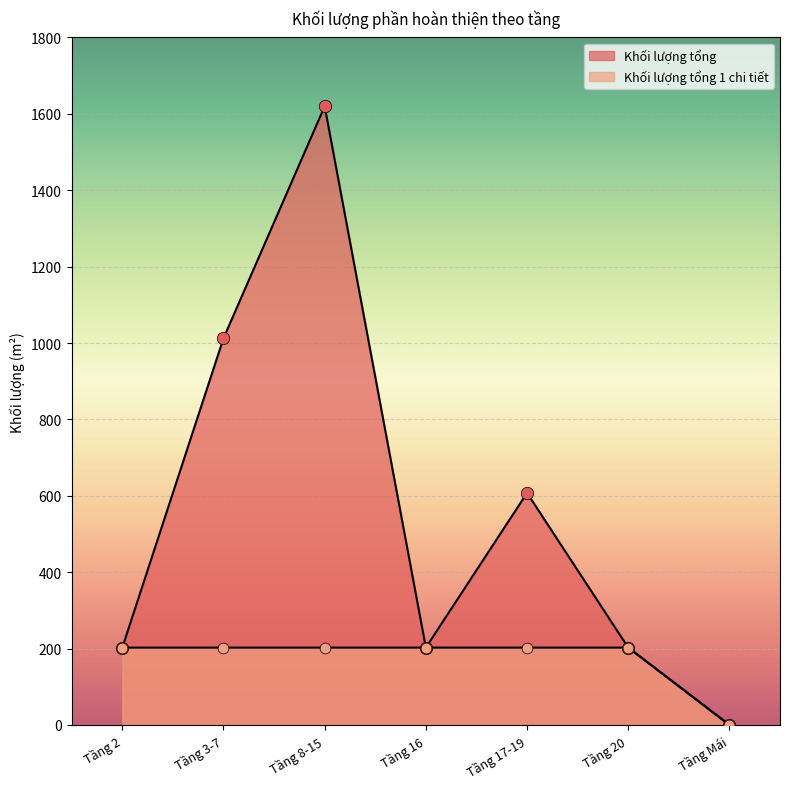

Which series reaches the maximum Y coordinate?

Khối lượng tổng